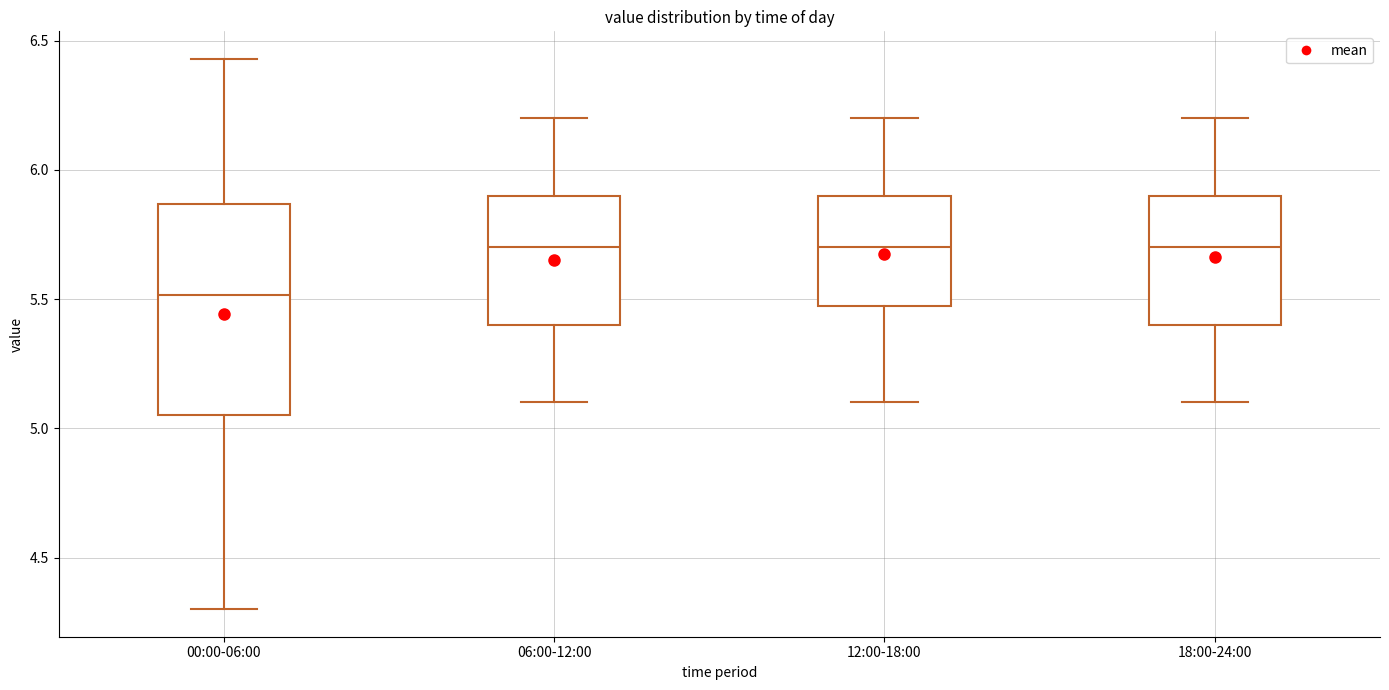

Reading left to right, transcribe this box plot: for each box, give where its median line is, the range the box spans, and where its two whiskers end, as read against the y-axis. The values are not printed on the chart, so give them approximately, as read against the axis.

00:00-06:00: median 5.50, box 5.05 to 5.85, whiskers 4.30 to 6.45
06:00-12:00: median 5.70, box 5.40 to 5.90, whiskers 5.10 to 6.20
12:00-18:00: median 5.70, box 5.50 to 5.90, whiskers 5.10 to 6.20
18:00-24:00: median 5.70, box 5.40 to 5.90, whiskers 5.10 to 6.20